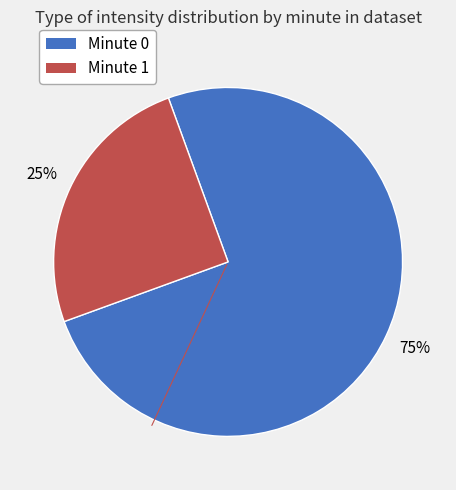

To the nearest percent, what is the difference between the largest and smallest slice percentages?

50%